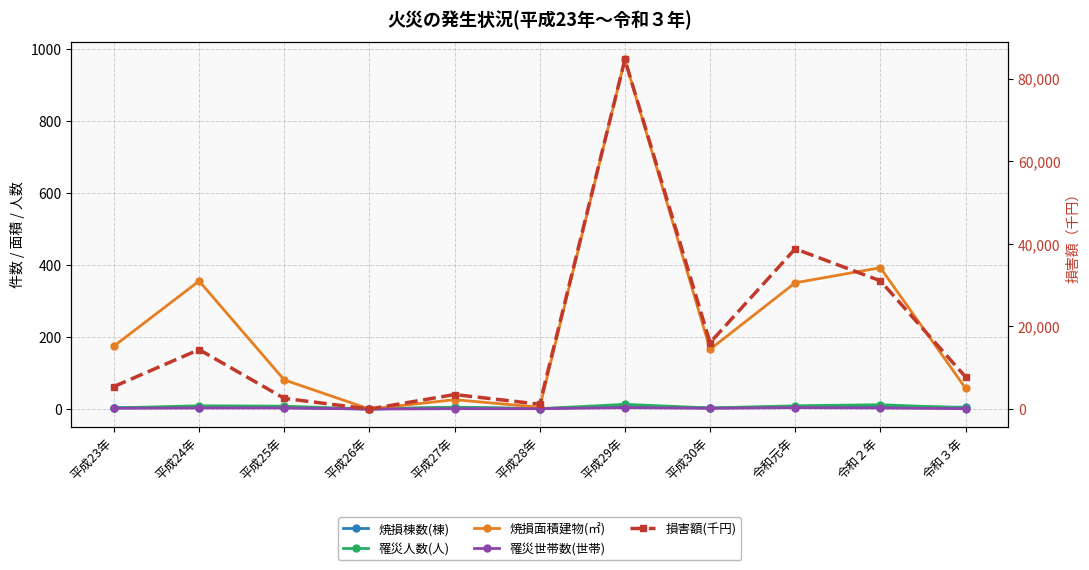

What is the difference between the highest and lowest values at 平成27年?

3508